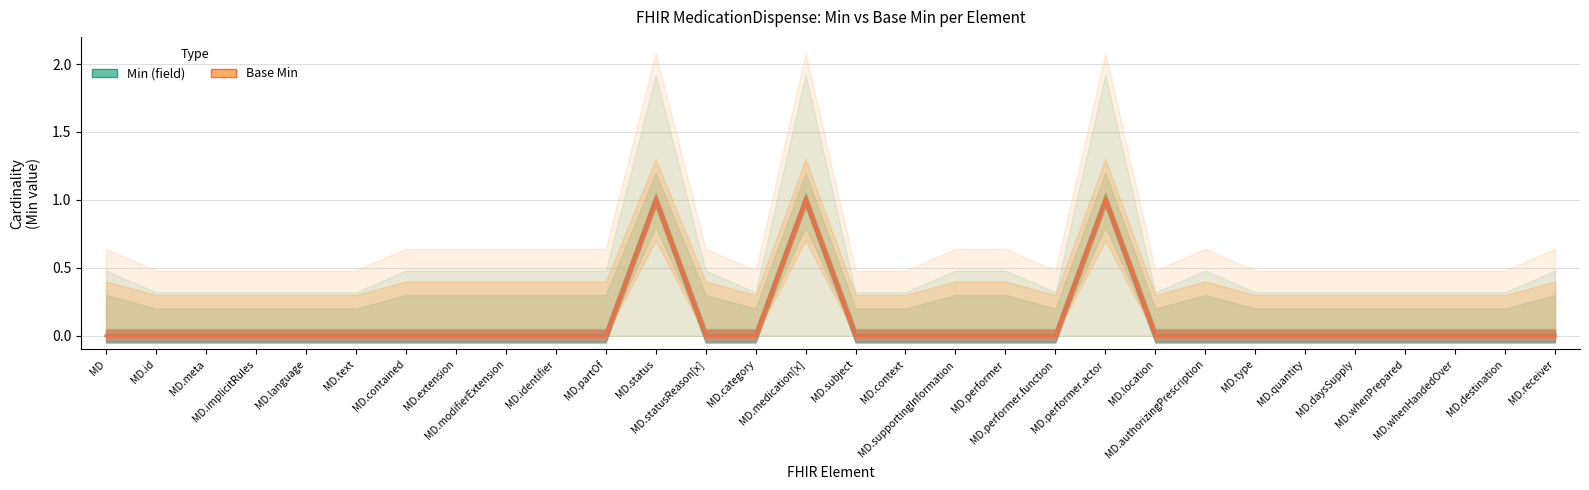

True or false: Base Min and Min (field) cross at least once.

False